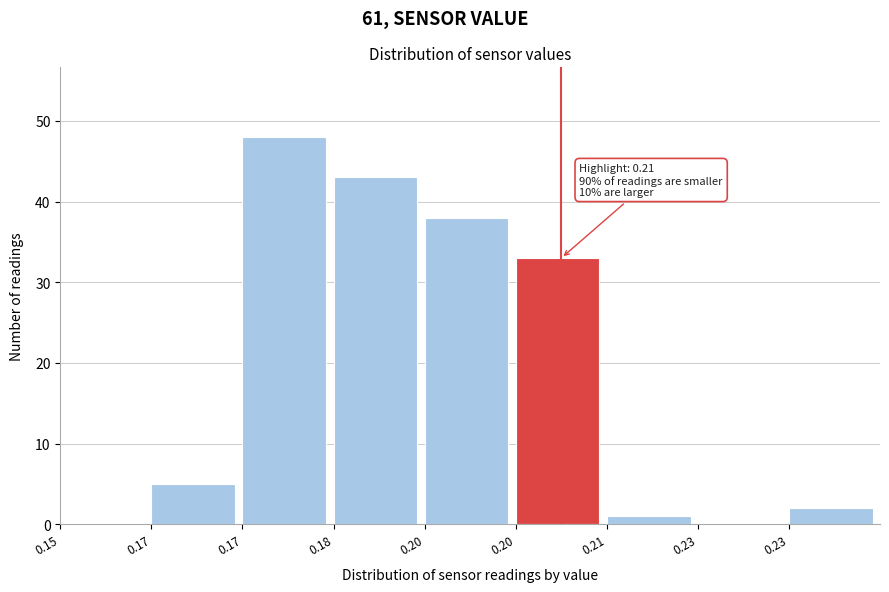

How many data points does each series have?

9